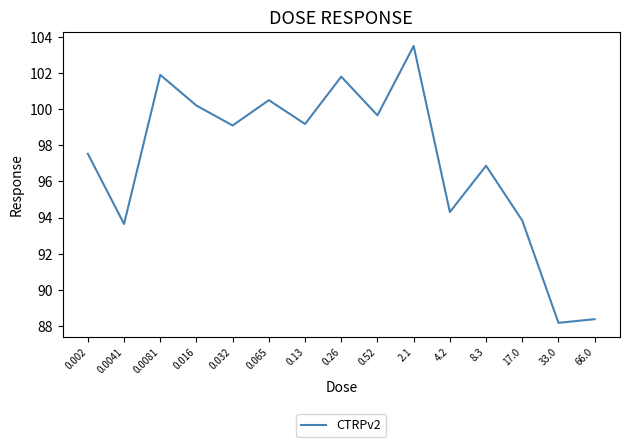

Between 0.0041 and 0.26, which is larger?

0.26